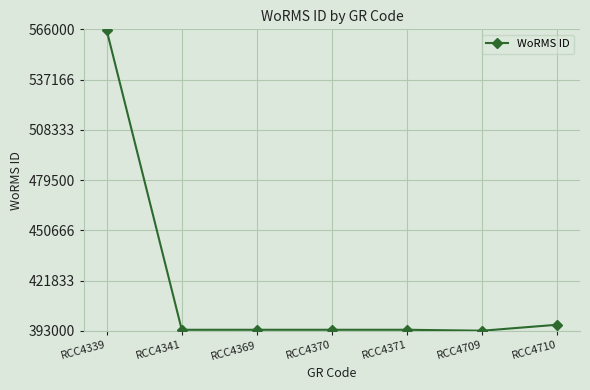

What is the greatest value displayed?

565576